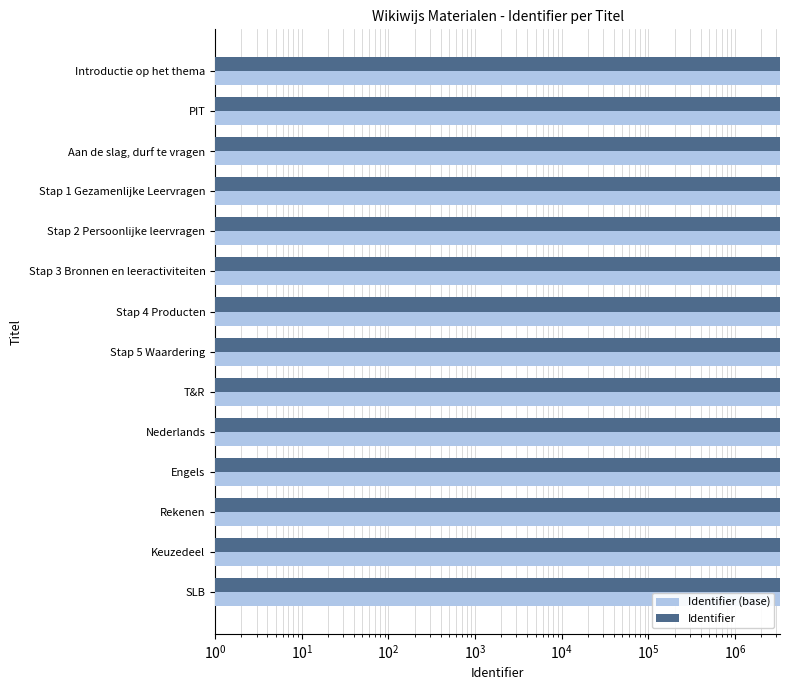

What are all the series names shown in the legend?

Identifier (base), Identifier